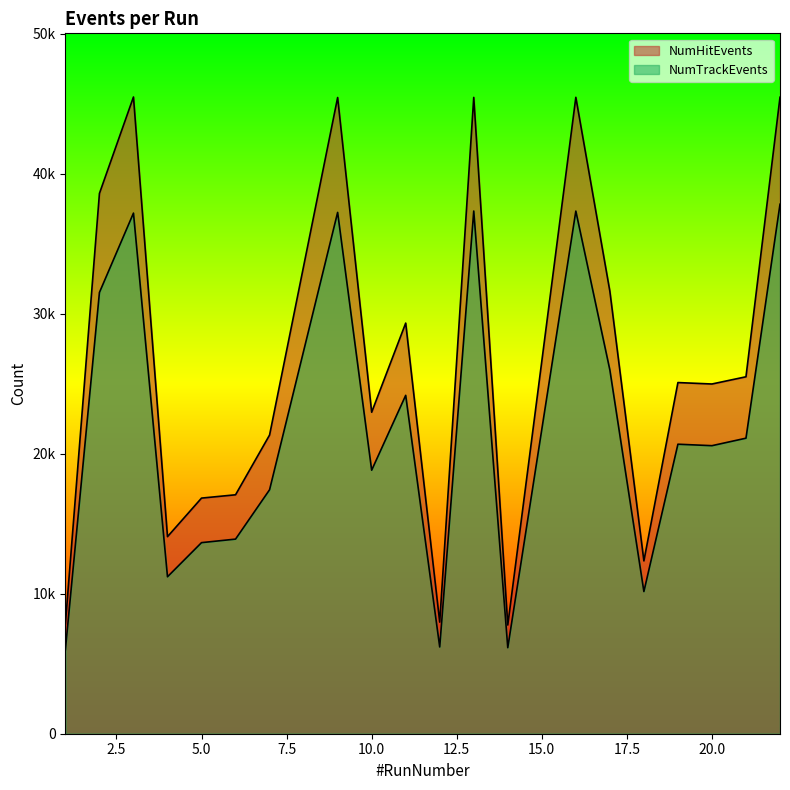

How many values in the NumTrackEvents series exceed 20675?

9